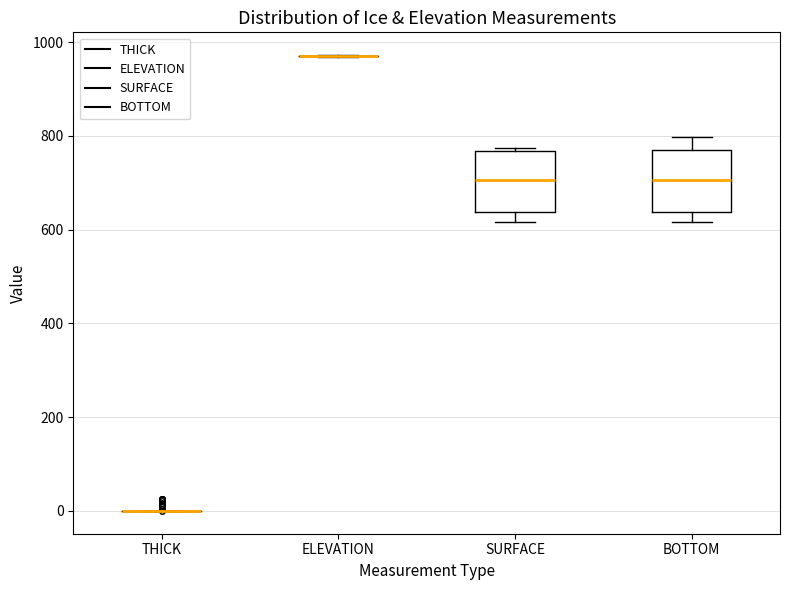

Where is the upper edge of the box for BOTTOM on the y-axis? The values are not printed on the chart, so give them approximately, as read against the axis.

760